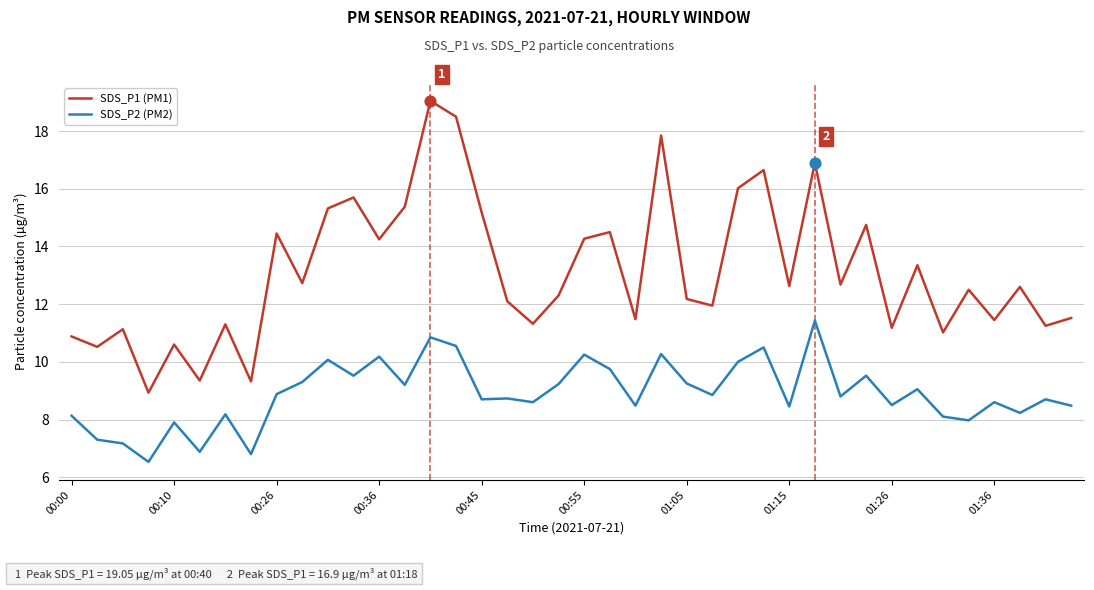

Which series has the largest total across all categories?

SDS_P1 (PM1)